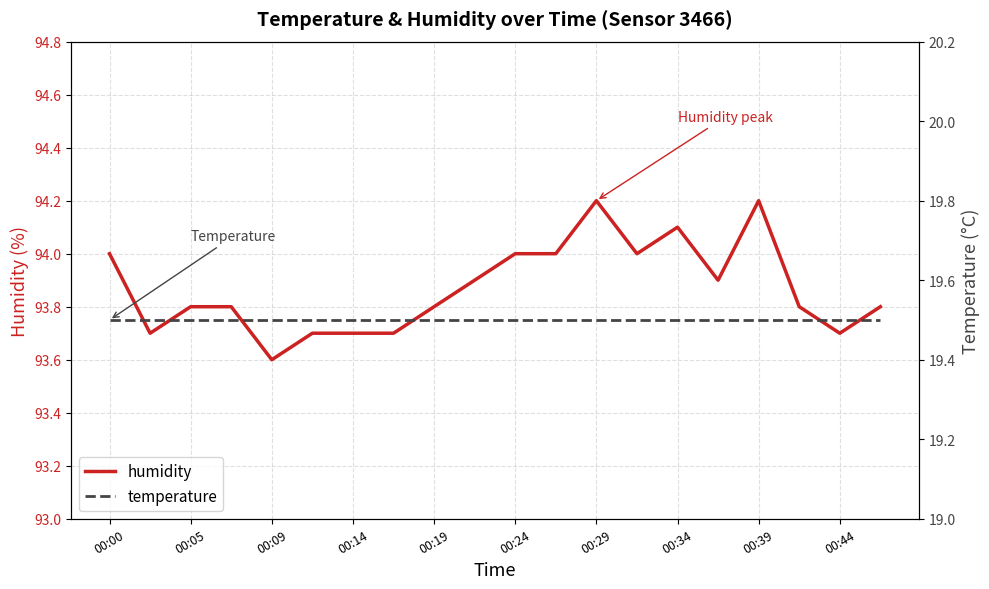

List the series in order of their overall mean, lowest first.

temperature, humidity